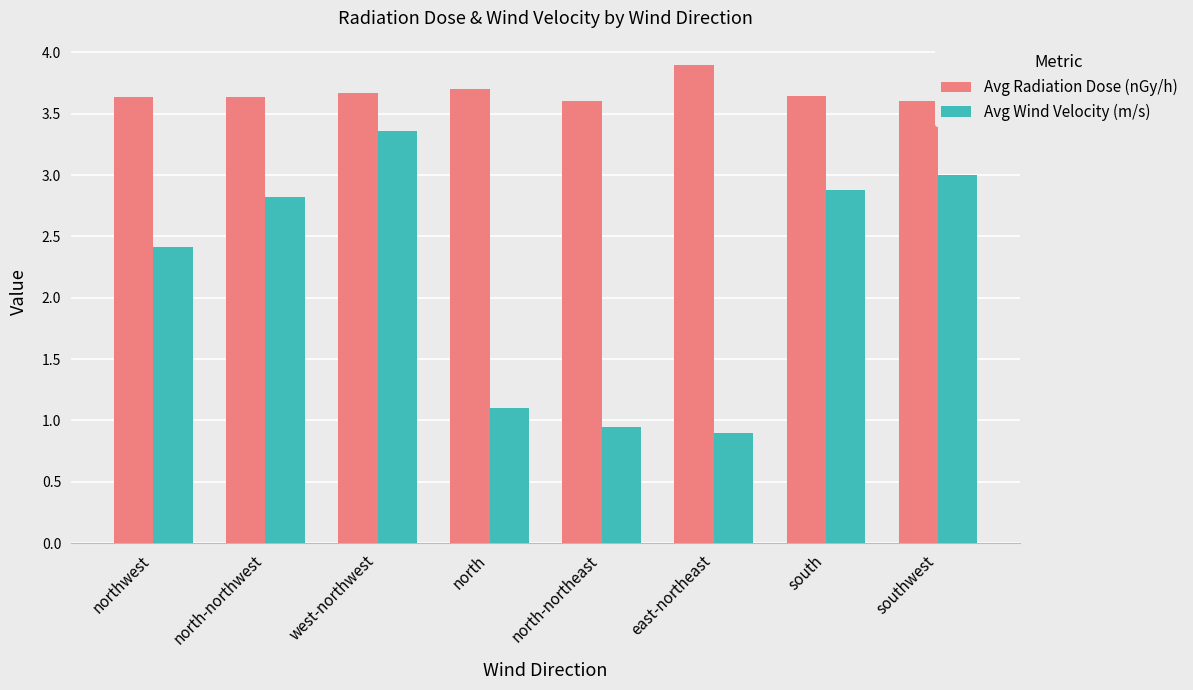

What is the average value of the Avg Radiation Dose (nGy/h) series?

3.7